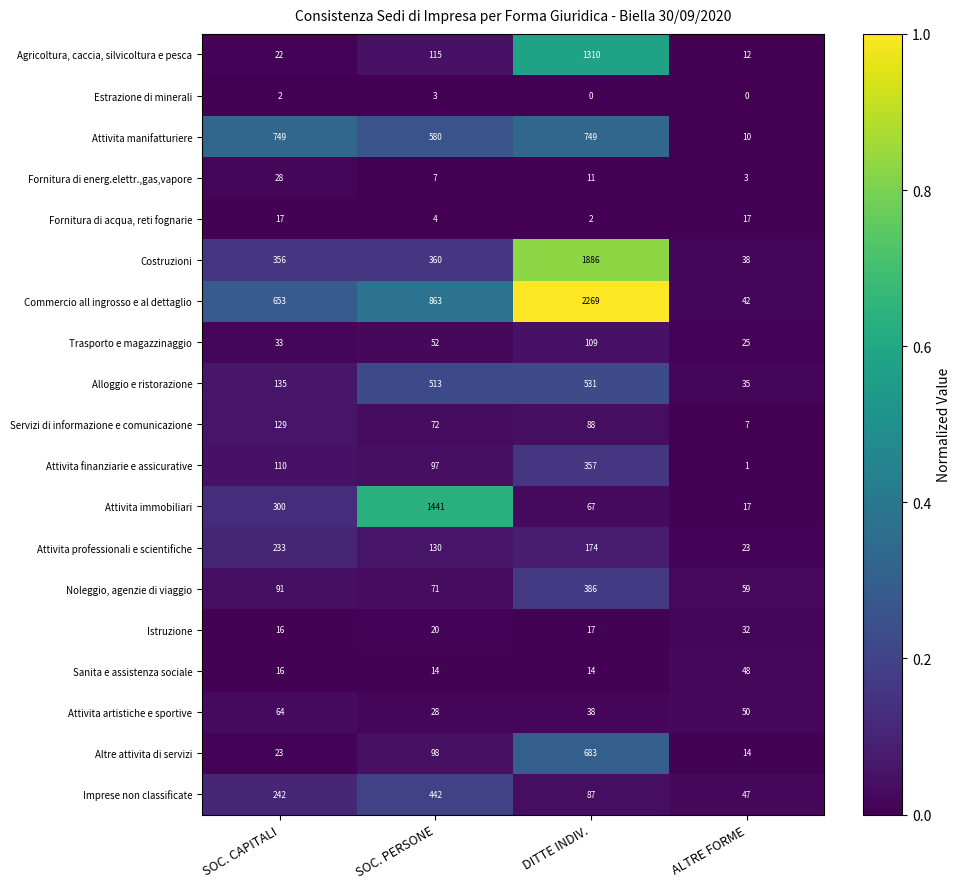

At how many categories does at least one series exceed 0?

4